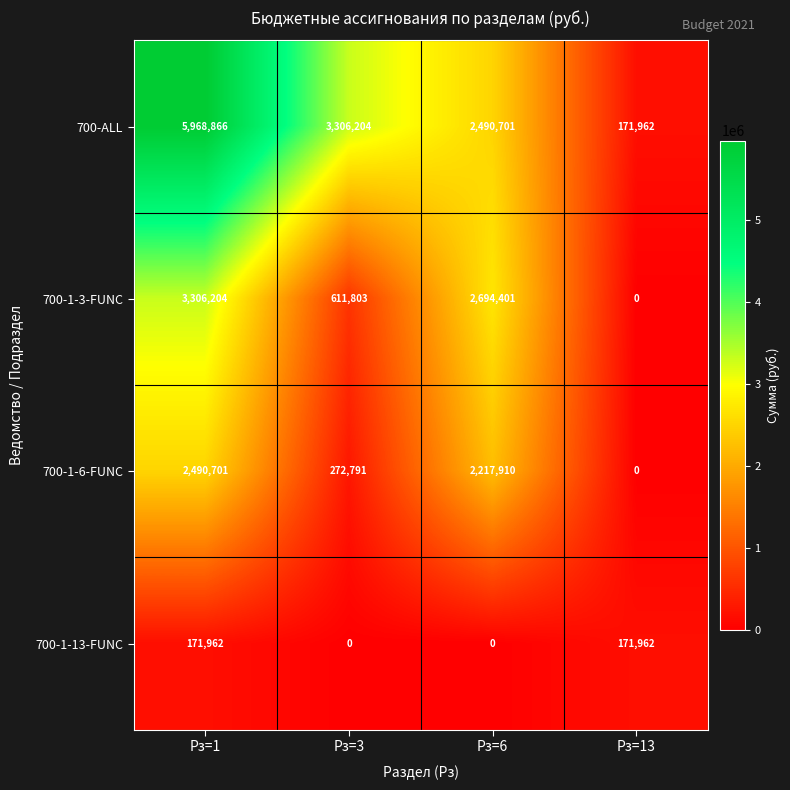

How many data points in 700-1-13-FUNC are less than 171962?

2